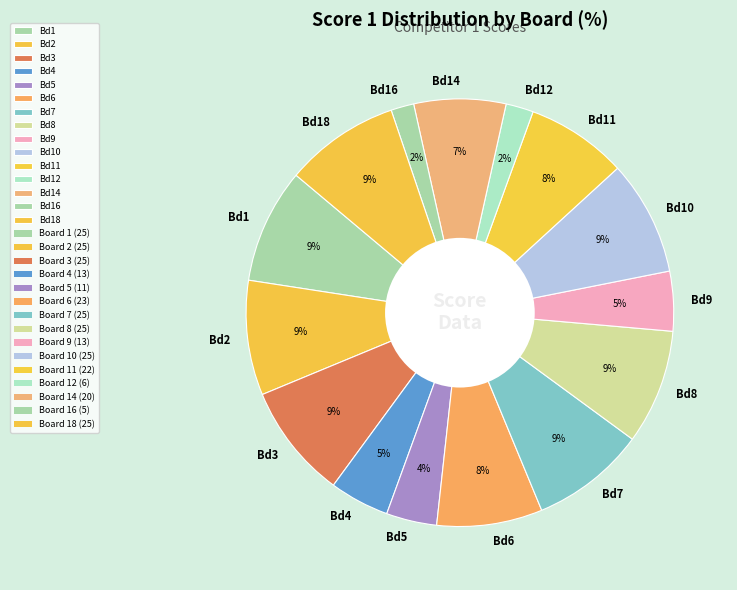

Combined, do Bd12 and Bd9 account for over 50%?

No